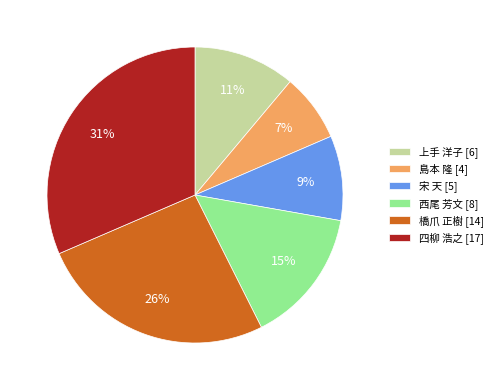

Does any single category account for the majority?

No